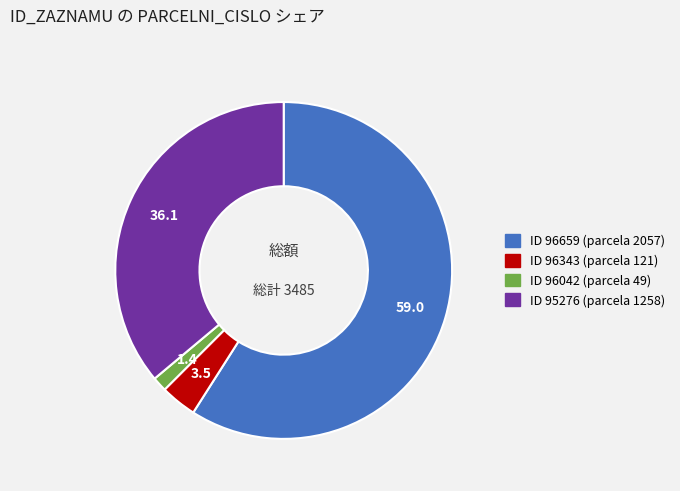

Does any single category account for the majority?

Yes